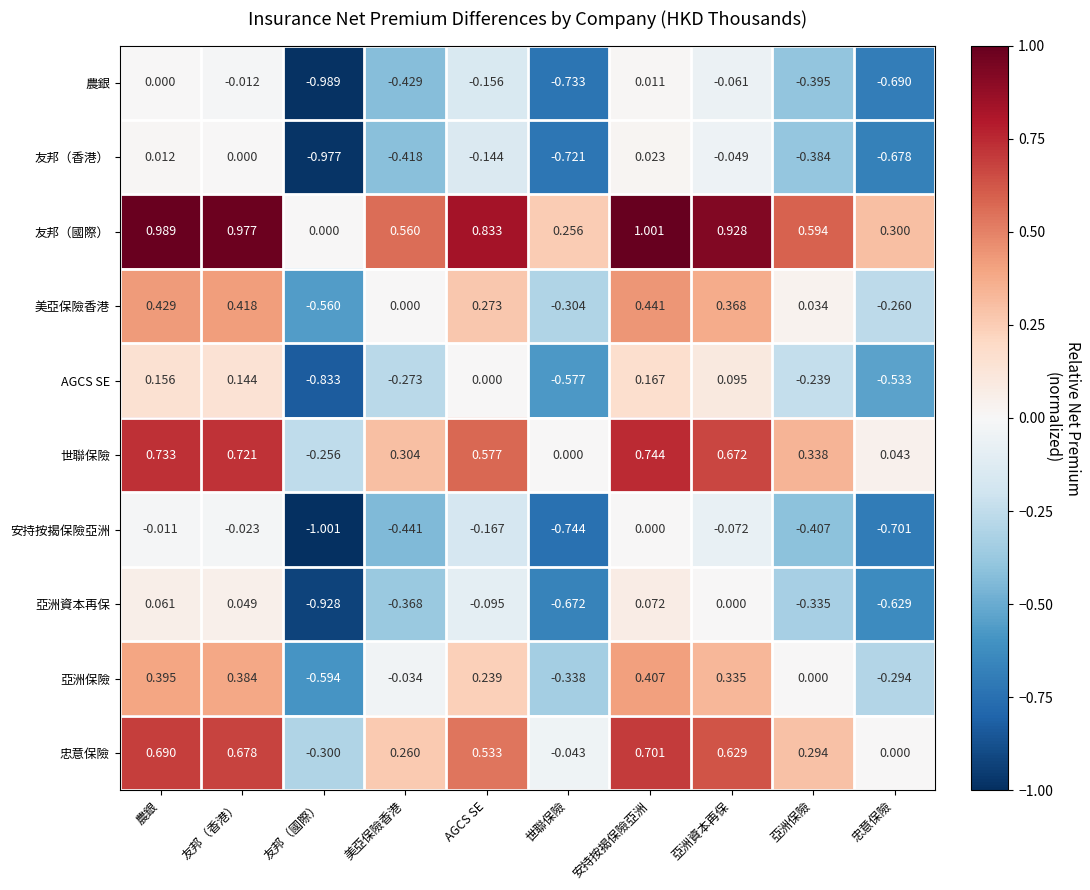

List the labels in order of 世聯保險 value, largest first.

安持按揭保險亞洲, 農銀, 友邦（香港）, 亞洲資本再保, AGCS SE, 亞洲保險, 美亞保險香港, 忠意保險, 世聯保險, 友邦（國際）